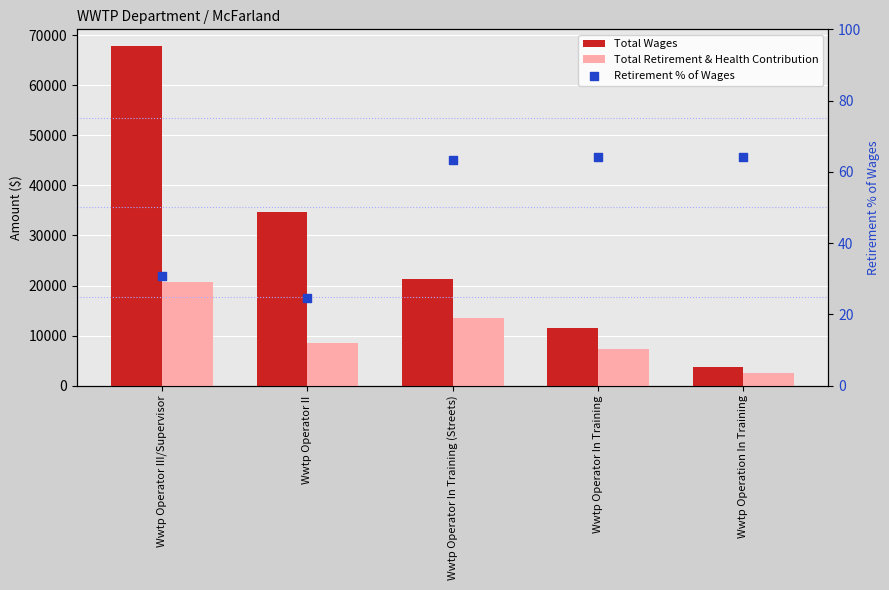

What is the total value across all series at Wwtp Operation In Training?

6336.1